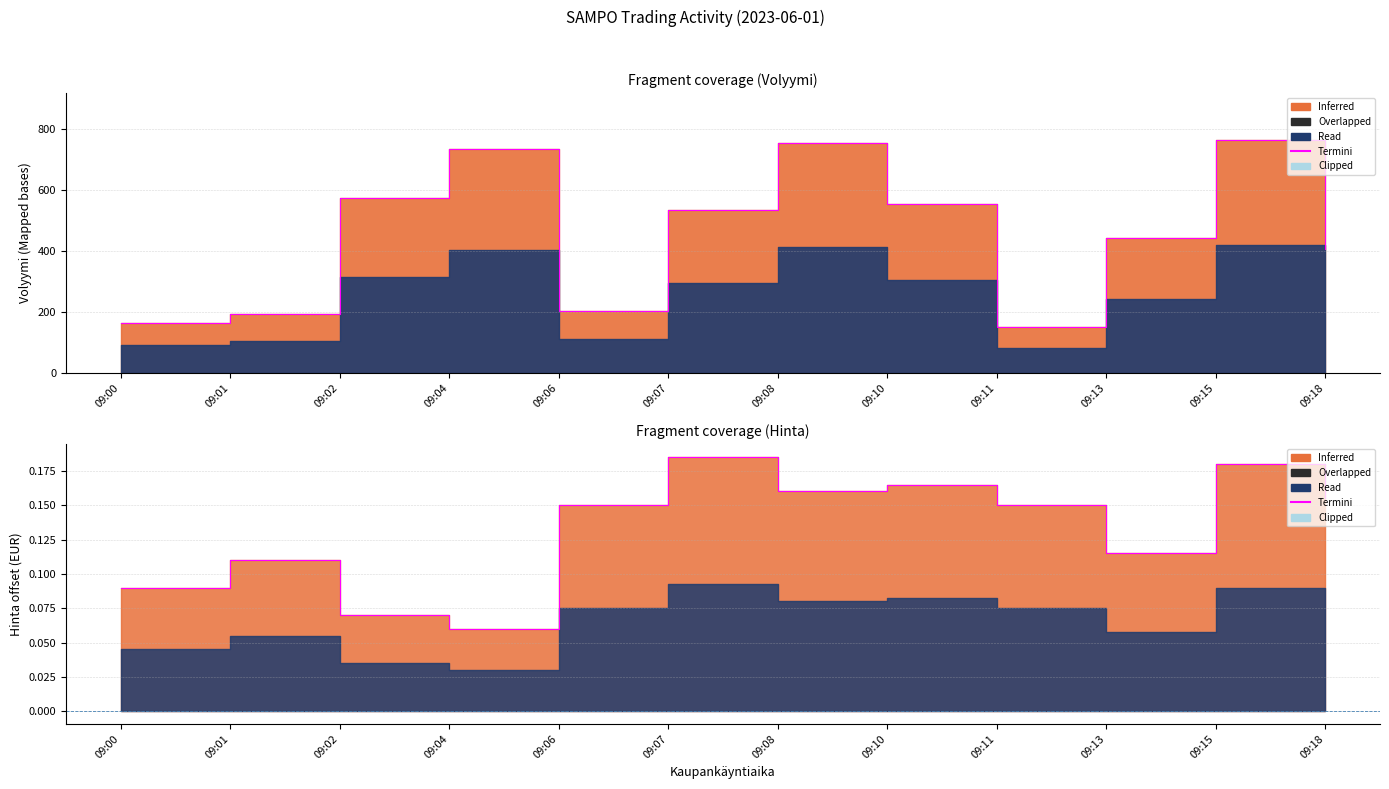

How many values are between 0 and 1?

12